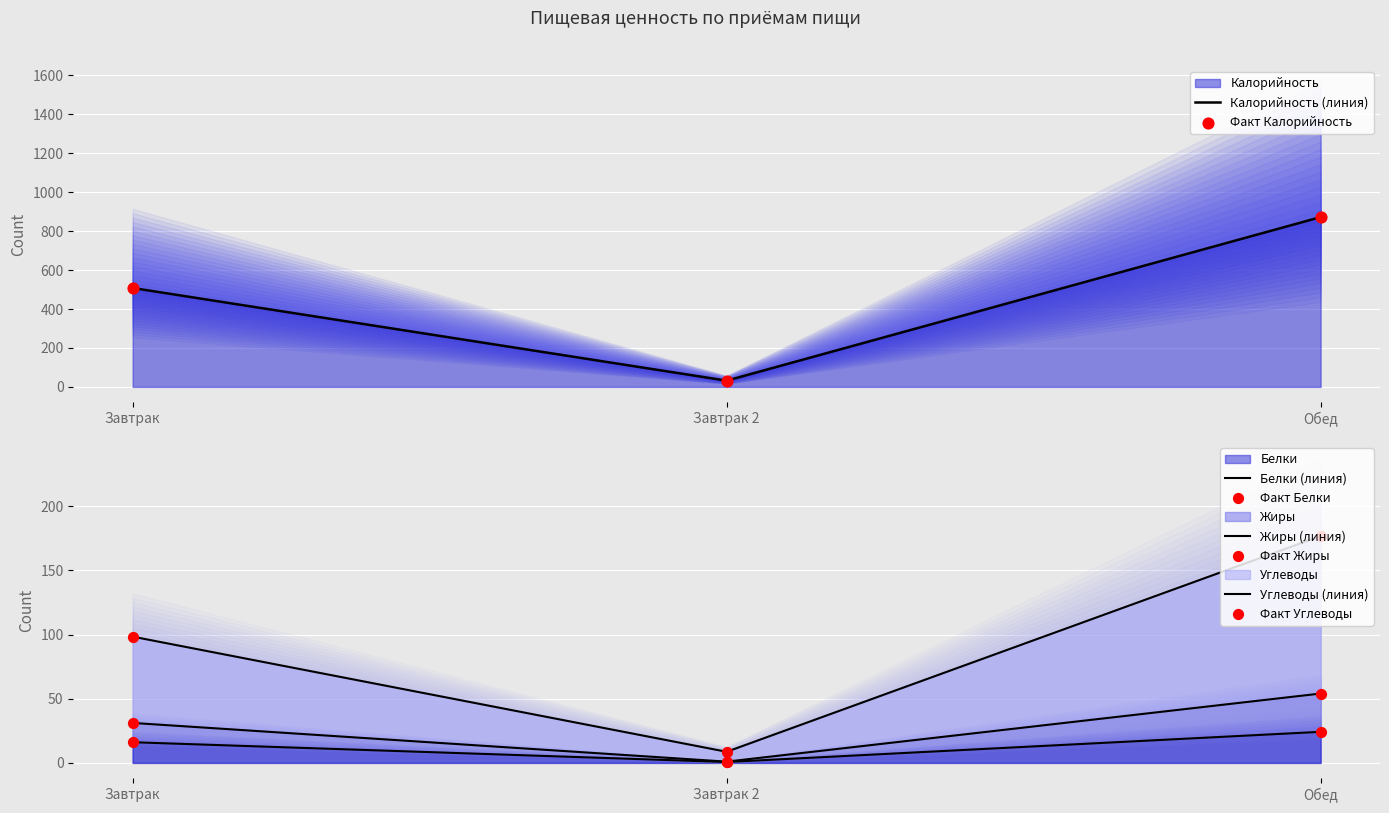

Which series contains the highest Y value?

Калорийность